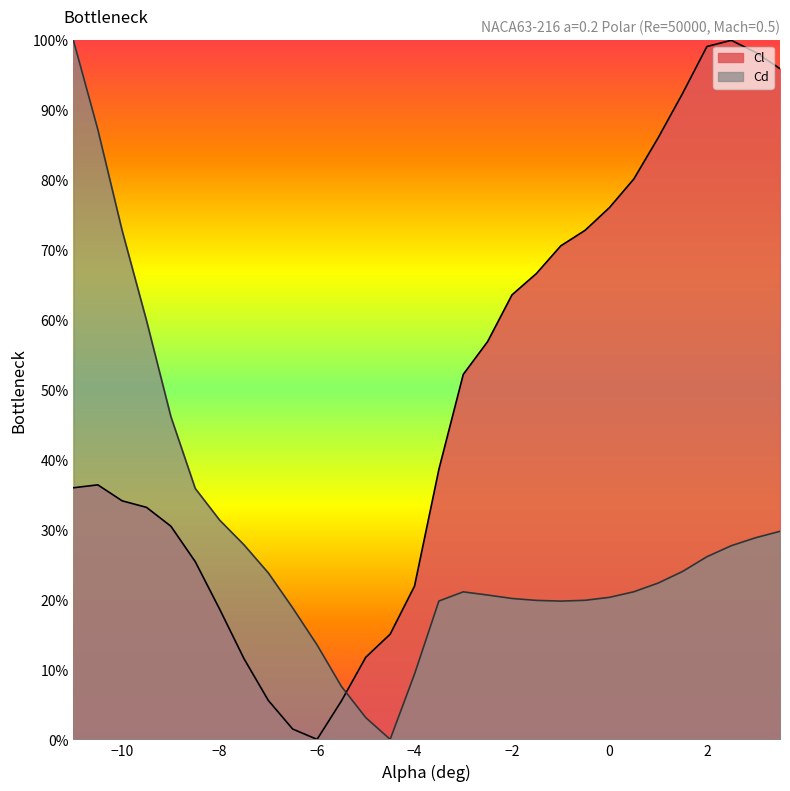

In Cl, how many points are lower than both neighbors (excluding endpoints)?

1